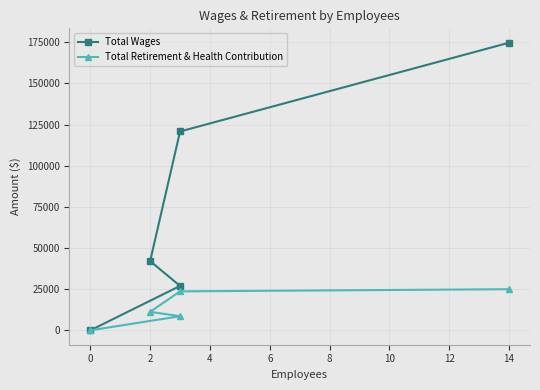

How many lines are shown in the chart?

2